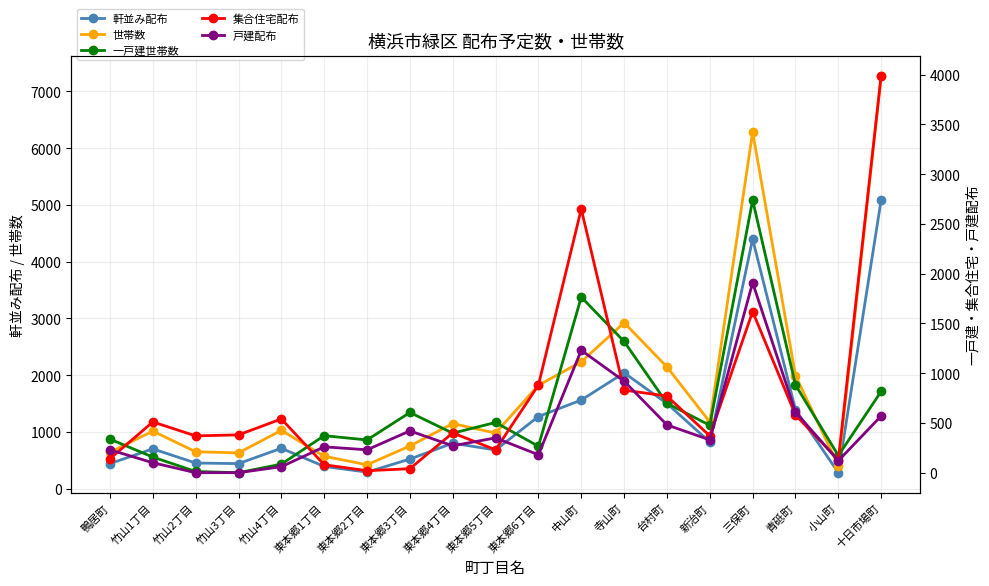

Which has a higher value, 竹山2丁目 or 竹山1丁目?

竹山1丁目